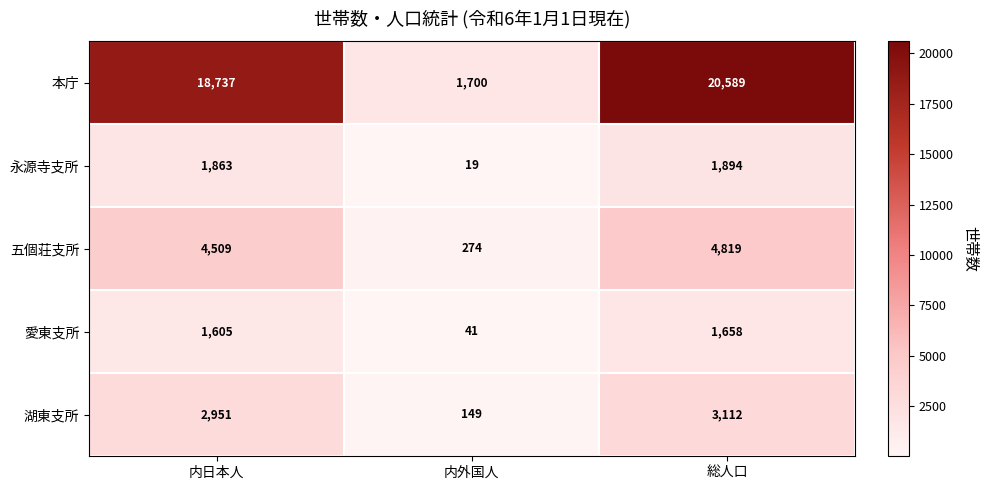

The 愛東支所 series shows 2438 at 内日本人. True or false?

False